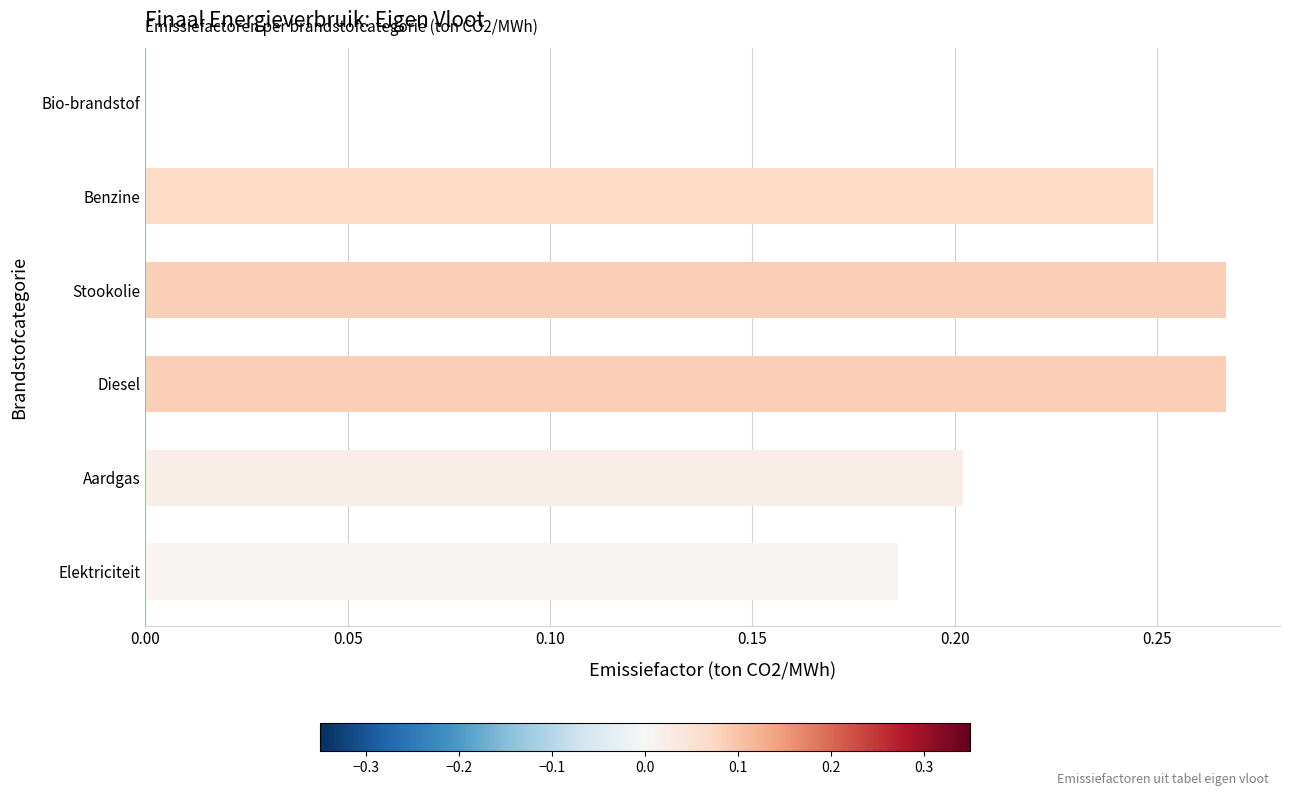

The value at Elektriciteit is 0.0. True or false?

False